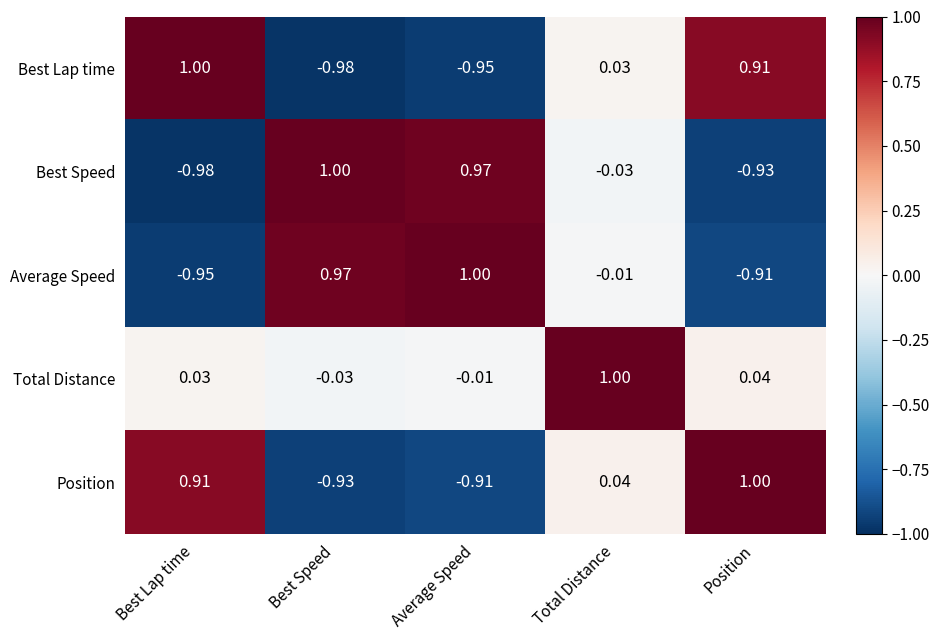

Is the value of Position at Best Lap time greater than the value of Best Speed at Average Speed?

No